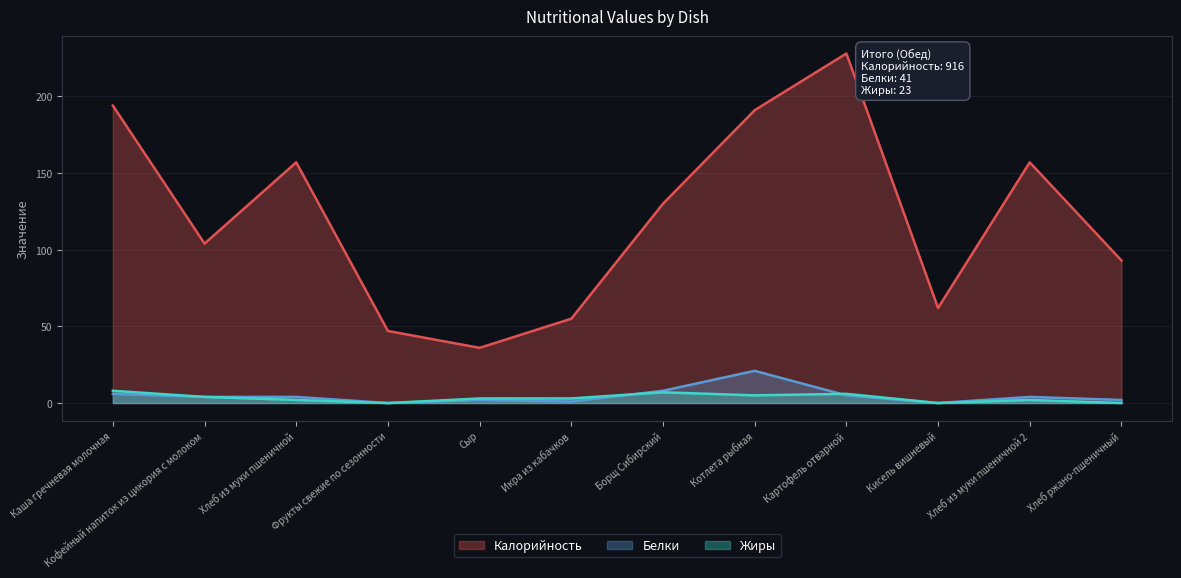

Which category has the highest value in the Жиры series?

Каша гречневая молочная